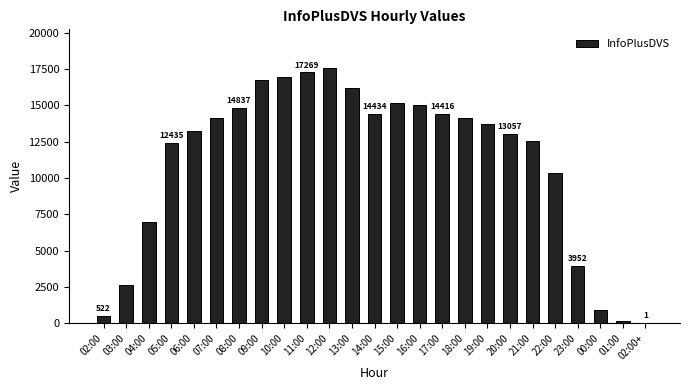

At which label is the value closest to 8799?

22:00